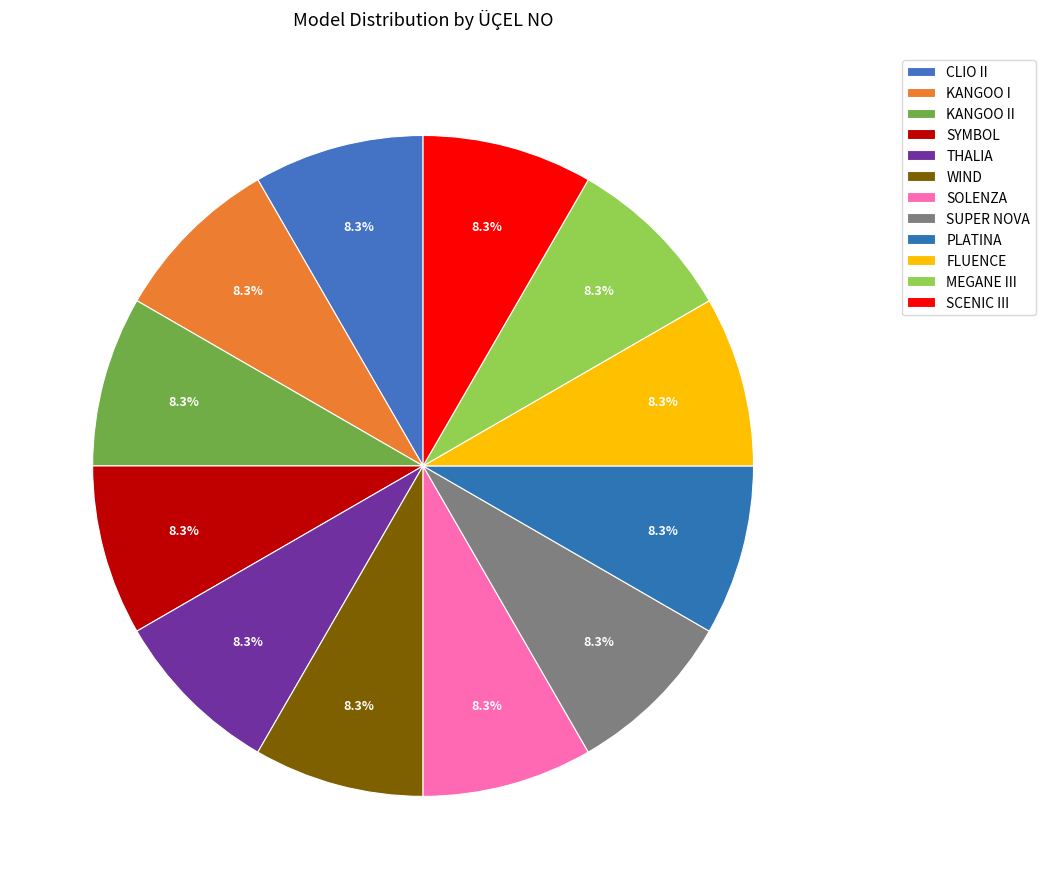

To the nearest percent, what is the difference between the largest and smallest slice percentages?

0%